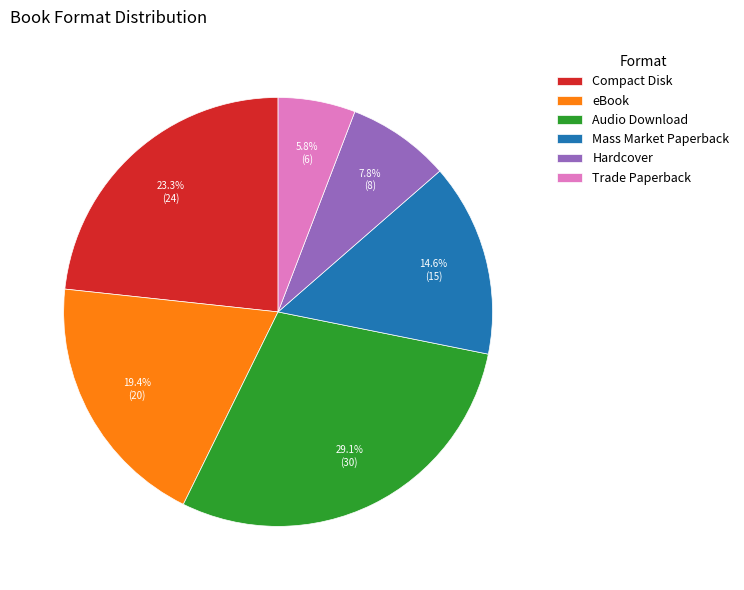

Does Audio Download account for over 50% of the chart?

No